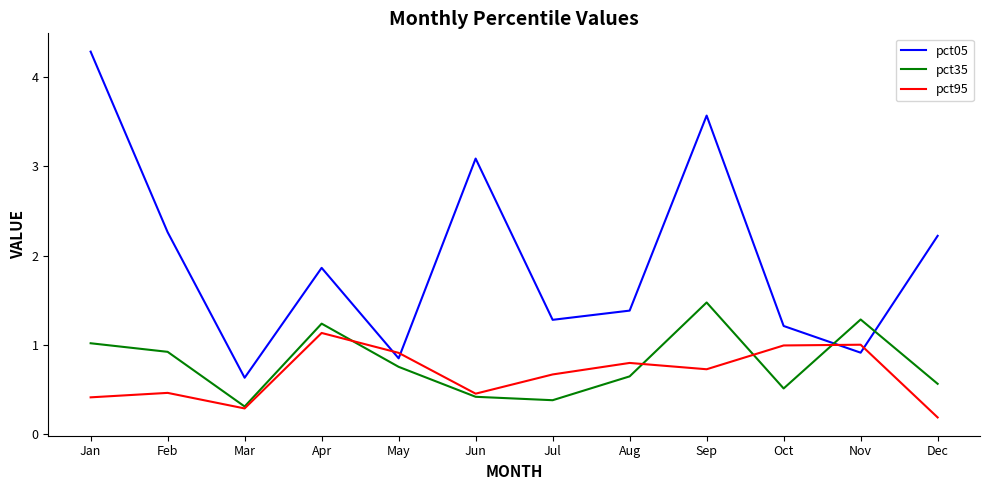

At which category does the chart reach its peak across all series?

Jan